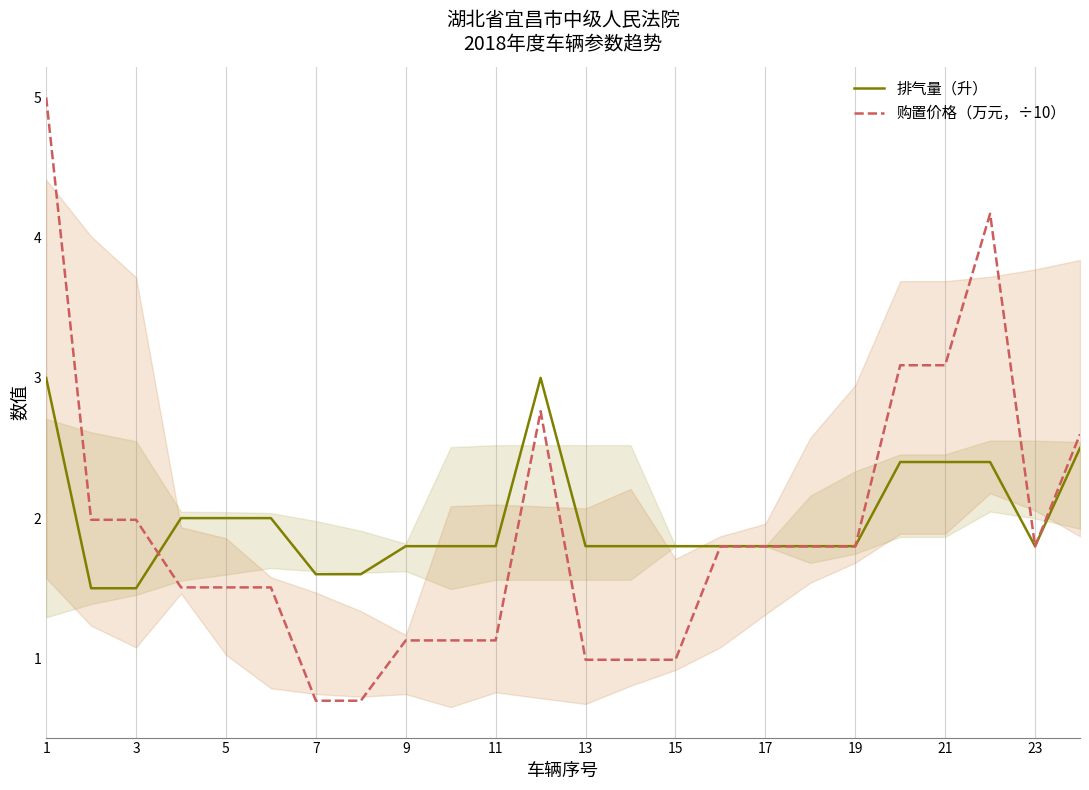

The value of 购置价格（万元，÷10） at 1 is 5.0. True or false?

True